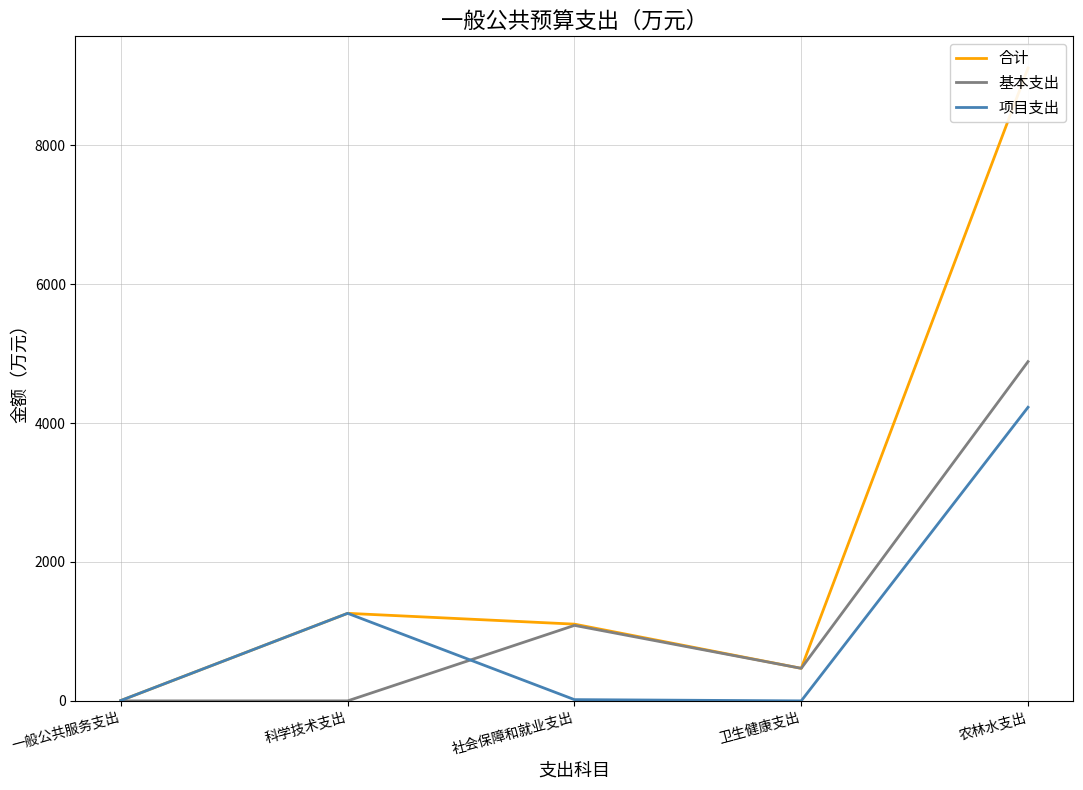

Reading left to right, what are all the values shown in this chart?

合计: 一般公共服务支出=5.5	科学技术支出=1260.3	社会保障和就业支出=1104.7	卫生健康支出=468.5	农林水支出=9110.5
基本支出: 一般公共服务支出=0.0	科学技术支出=0.0	社会保障和就业支出=1086.6	卫生健康支出=468.5	农林水支出=4883.9
项目支出: 一般公共服务支出=5.5	科学技术支出=1260.3	社会保障和就业支出=18.1	卫生健康支出=0.0	农林水支出=4226.6